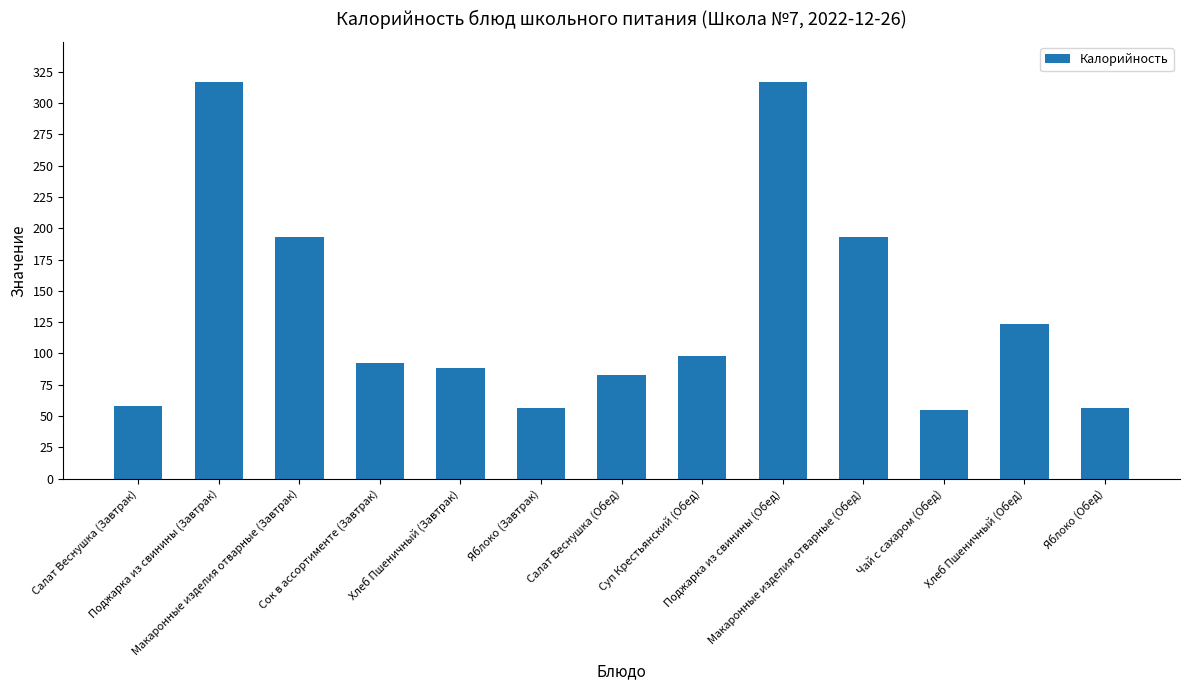

What is the value of the 5th bar from the left?

88.1